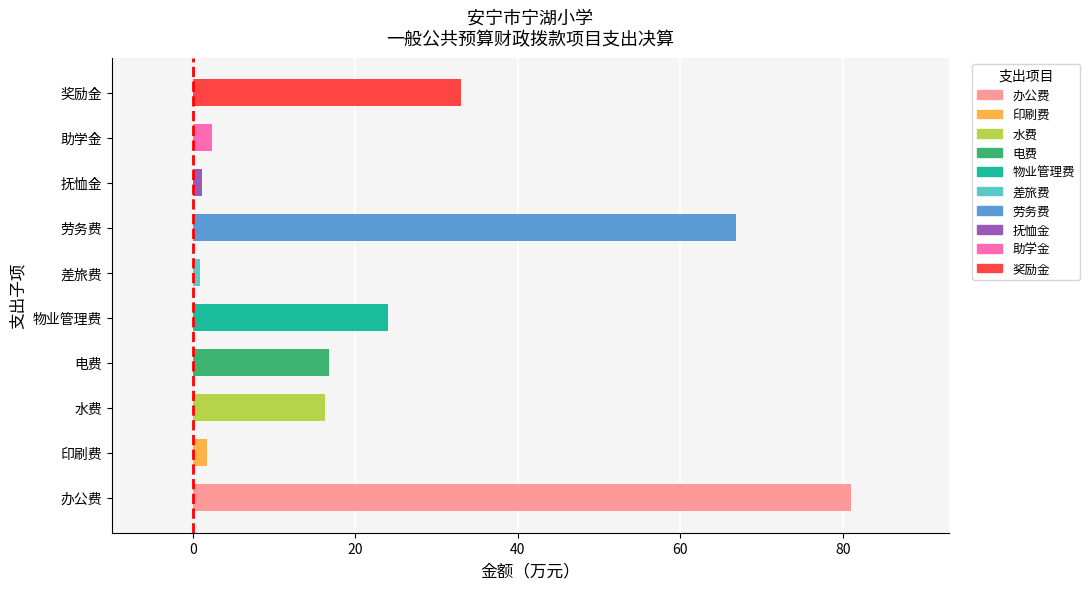

How many categories are shown in the chart?

10